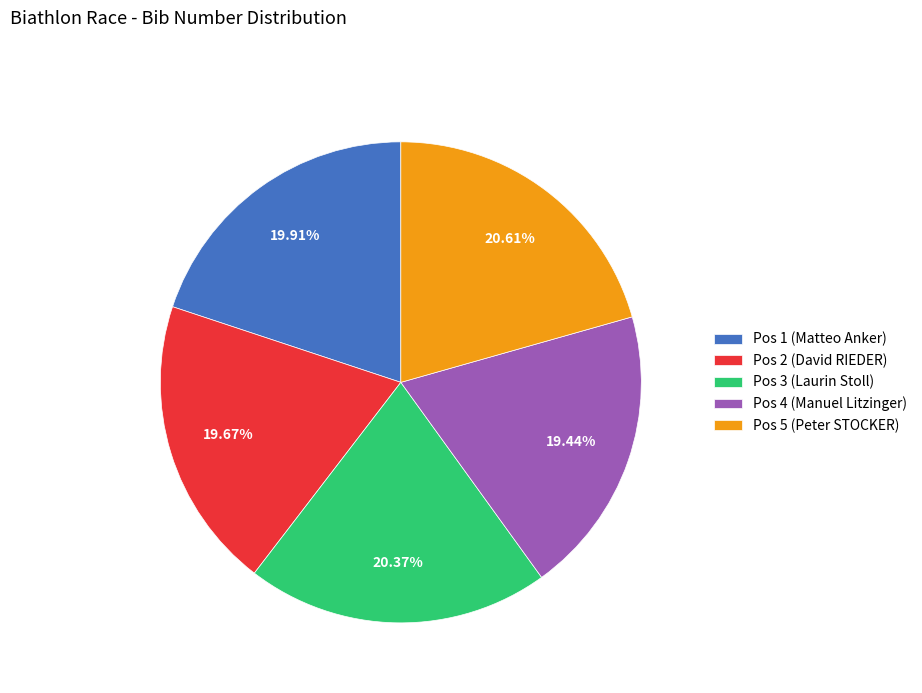

Combined, do Pos 2 (David RIEDER) and Pos 1 (Matteo Anker) account for over 50%?

No